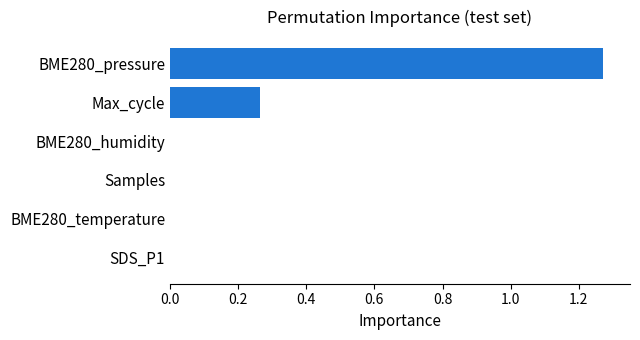

Is it true that the value at Max_cycle is 0.4?

False